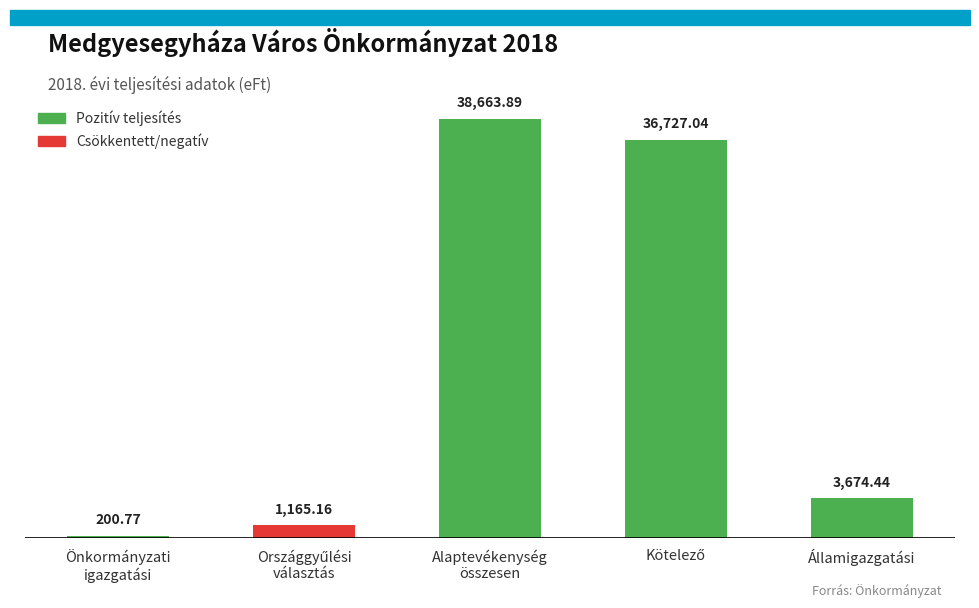

The value at Önkormányzati
igazgatási is 200.8. True or false?

True